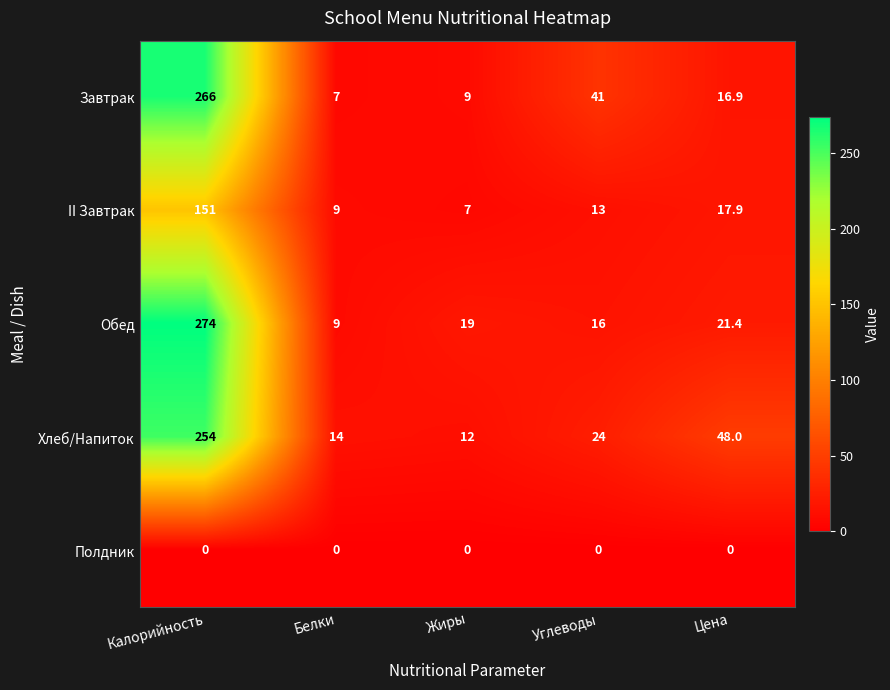

At Жиры, list the series in order from largest to smallest.

Обед, Хлеб/Напиток, Завтрак, II Завтрак, Полдник